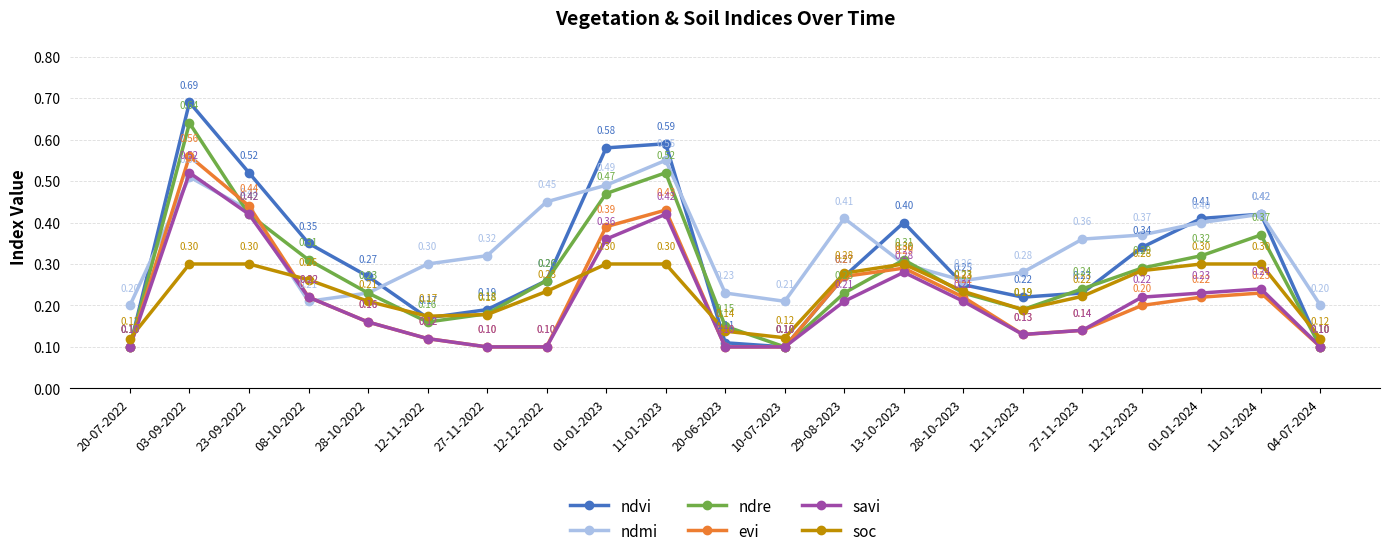

Read the ndvi value at 04-07-2024.

0.1